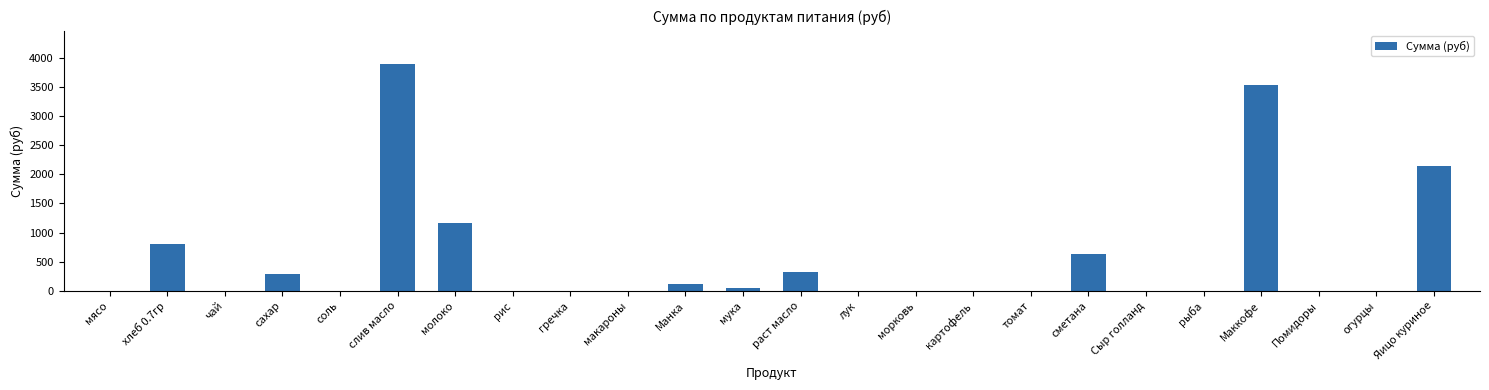

What is the maximum value shown in the chart?

3884.2